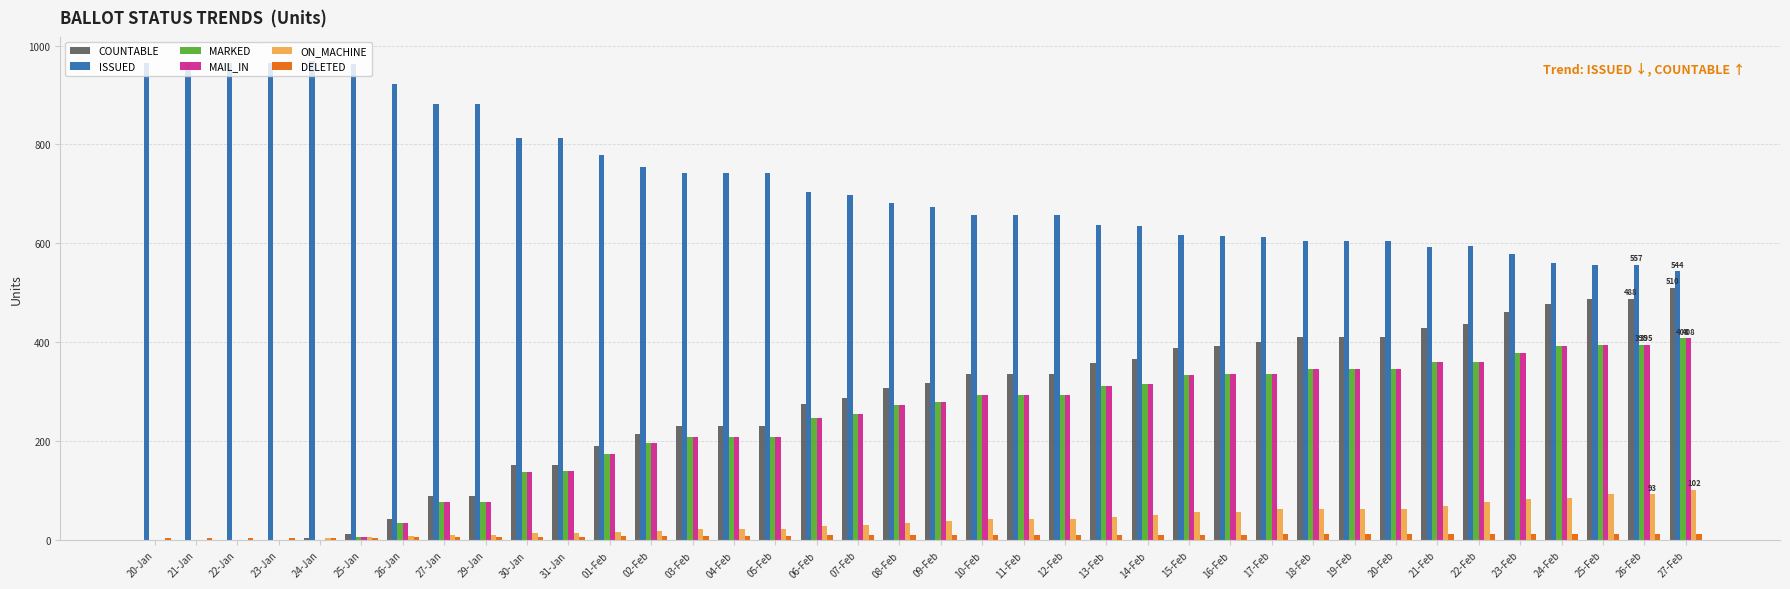

True or false: ON_MACHINE has a value of 18 at 18-Feb.

False